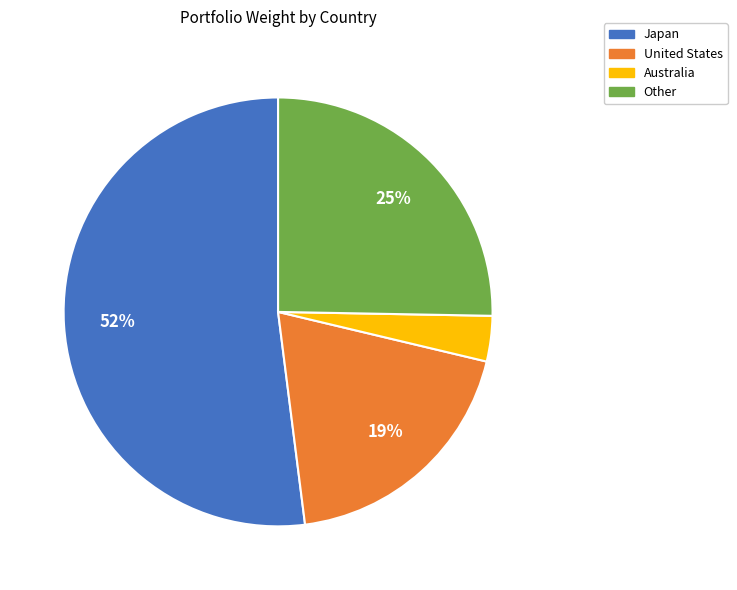

Is there a majority slice in this chart?

Yes